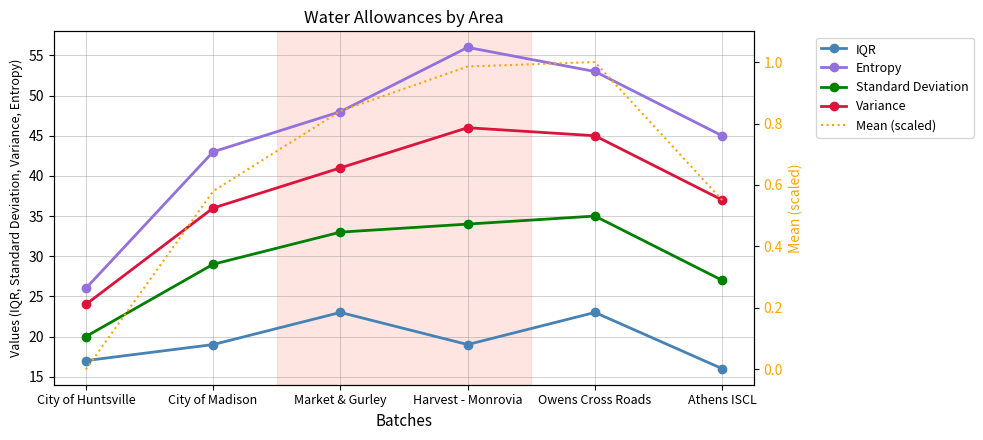

List the series in order of their overall mean, highest first.

Entropy, Variance, Standard Deviation, IQR, Mean (scaled)